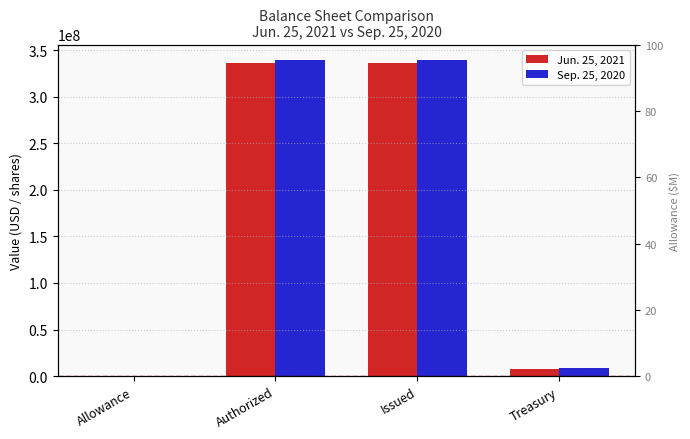

How many bars are there in total?

8